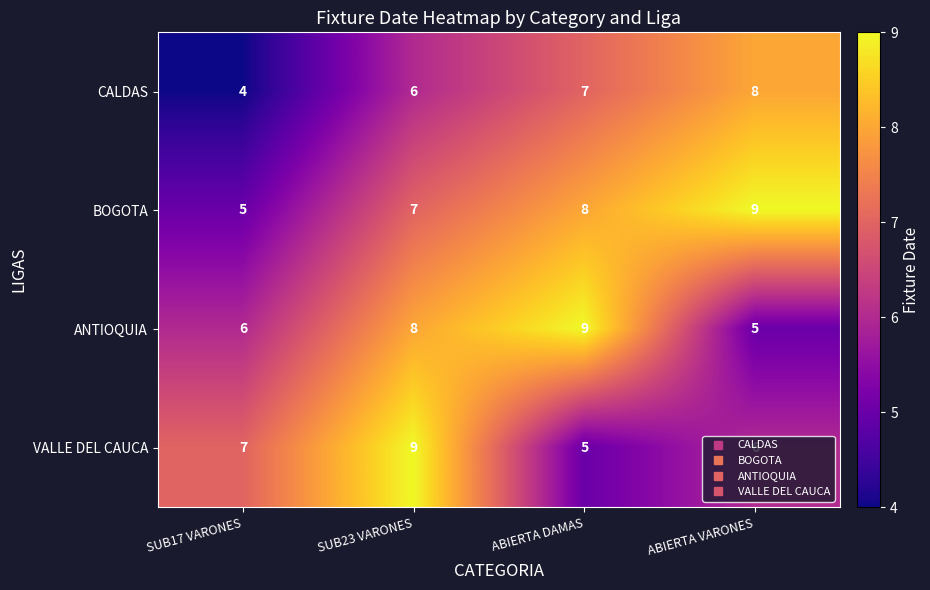

At which category does the chart reach its minimum across all series?

SUB17 VARONES